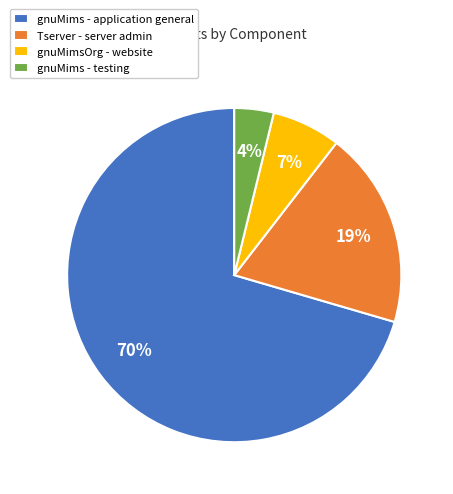

To the nearest percent, what is the difference between the gnuMims - application general and Tserver - server admin slice percentages?

51%